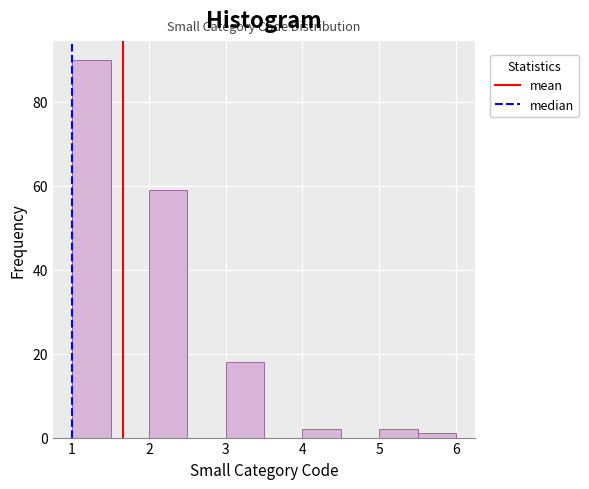

Which range on the x-axis has the tallest bar?

1.0 to 1.5